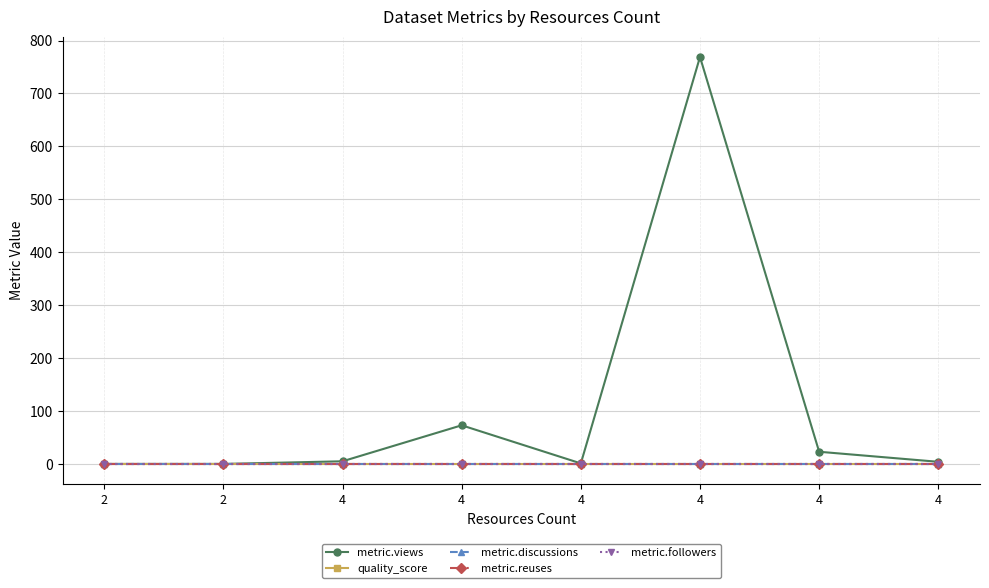

Reading left to right, extract all data points from this chart.

metric.views: 0.0	0.0	5.0	73.0	1.0	769.0	23.0	4.0
quality_score: 0.6	0.6	0.6	0.6	0.6	0.6	0.6	0.6
metric.discussions: 0.0	0.0	0.0	0.0	0.0	0.0	0.0	0.0
metric.reuses: 0.0	0.0	0.0	0.0	0.0	0.0	0.0	0.0
metric.followers: 0.0	0.0	0.0	0.0	0.0	0.0	0.0	0.0